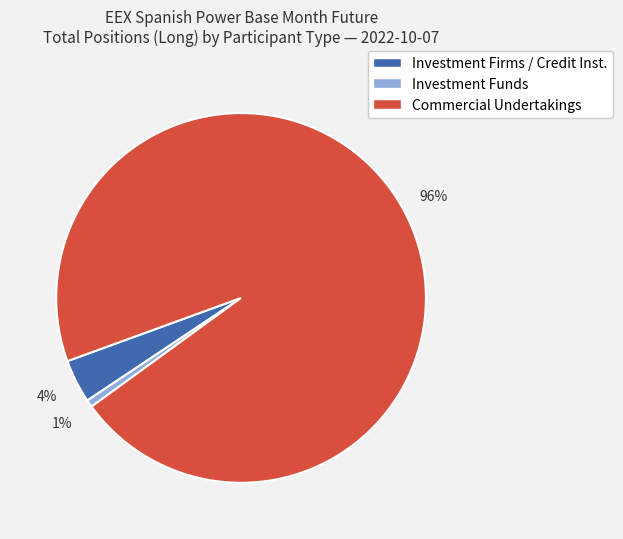

Is there any slice that represents more than half of the pie?

Yes